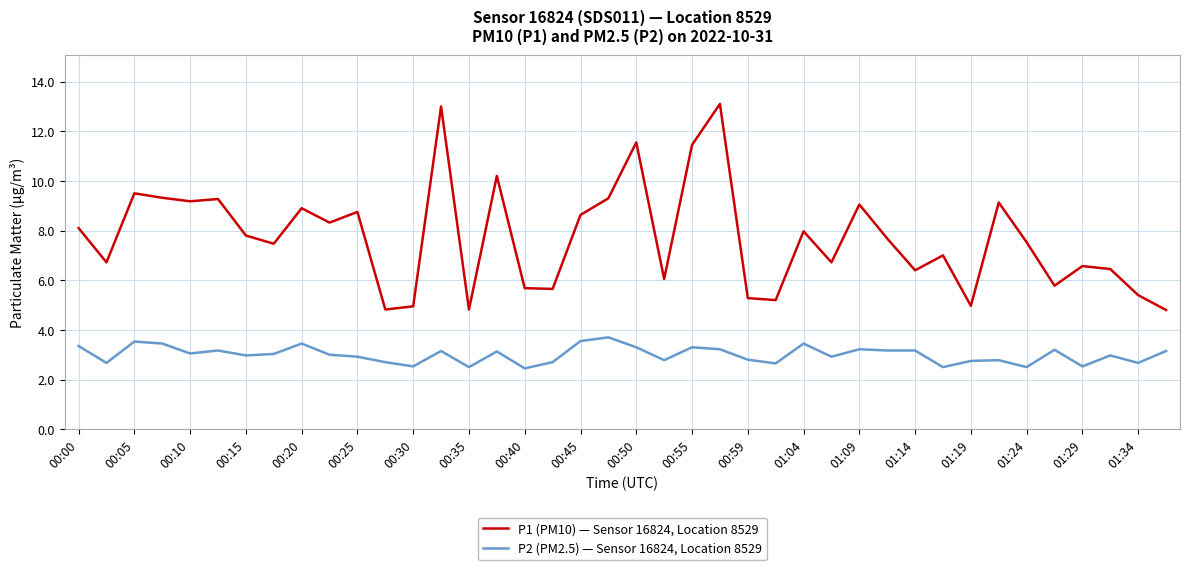

True or false: P2 (PM2.5) — Sensor 16824, Location 8529 and P1 (PM10) — Sensor 16824, Location 8529 intersect in this chart.

False